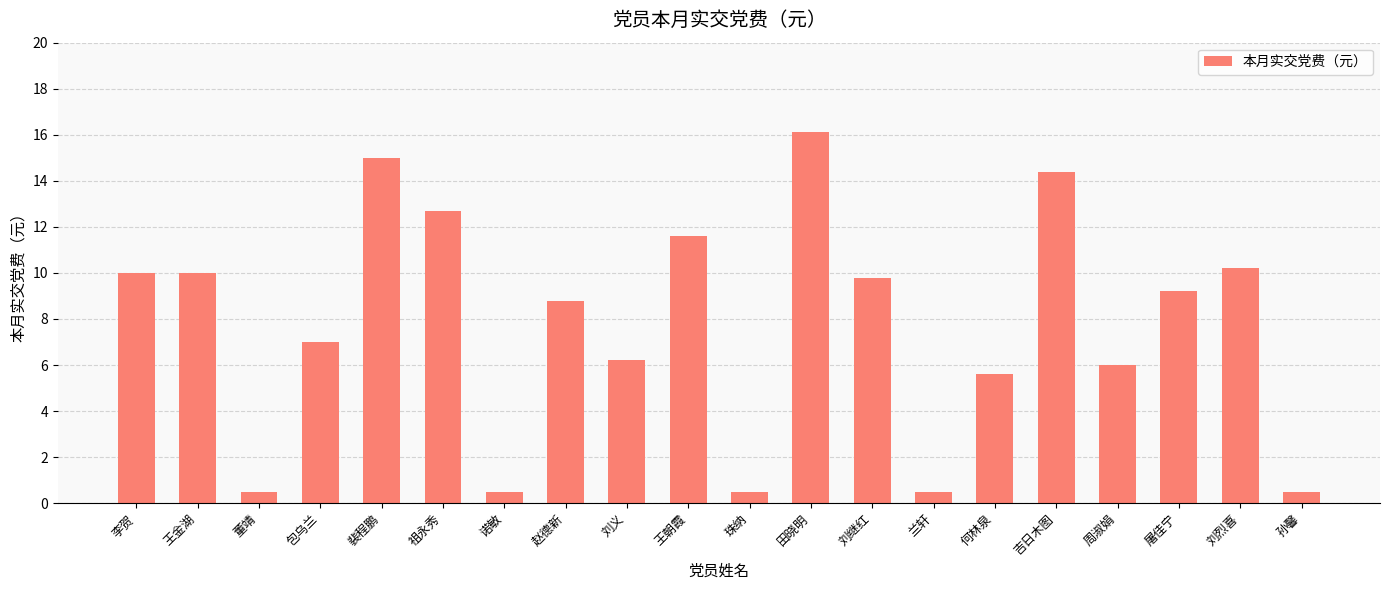

What is the average value?

7.8